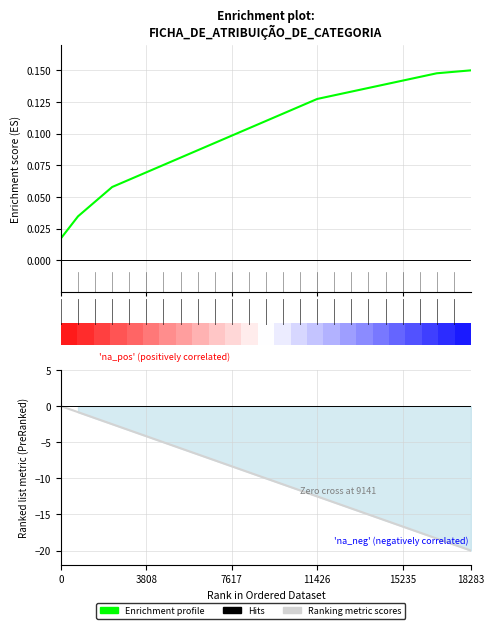

The value of Enrichment profile at 8 is 0.1. True or false?

False